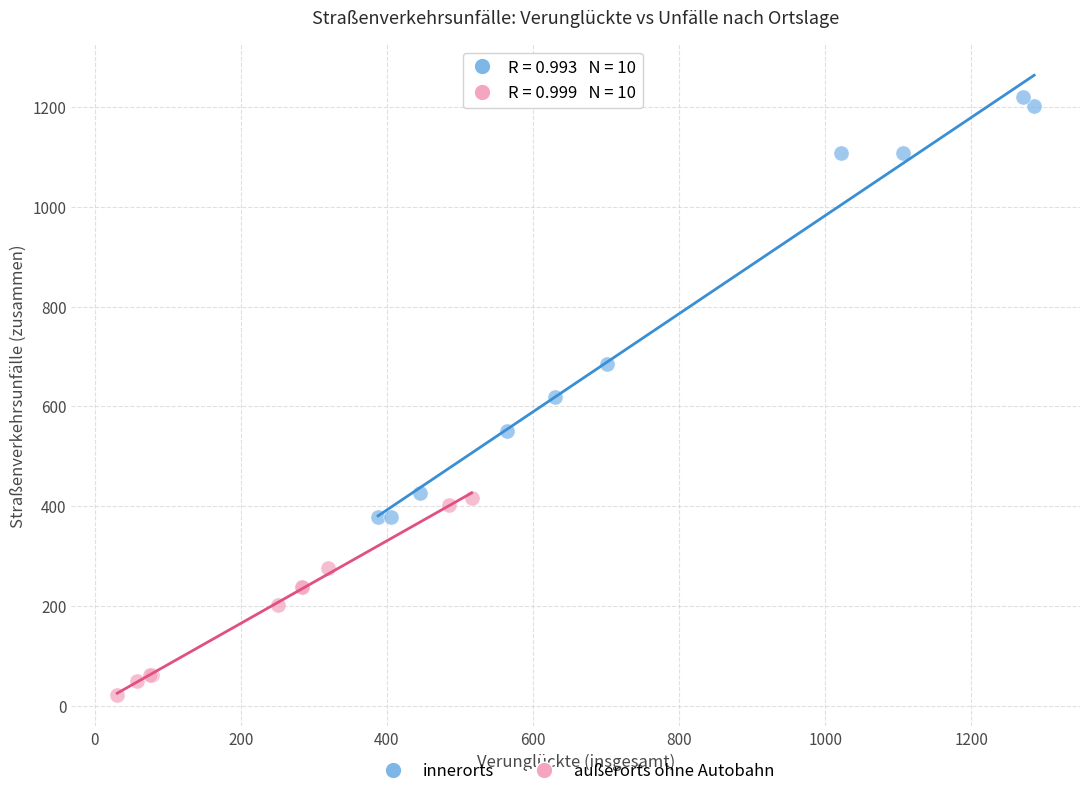

Which series has the widest spread of Y values?

innerorts